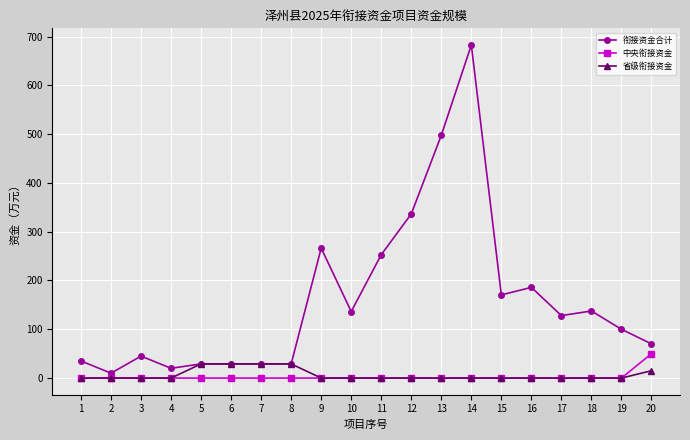

What is the total value across all series at 15?

170.4